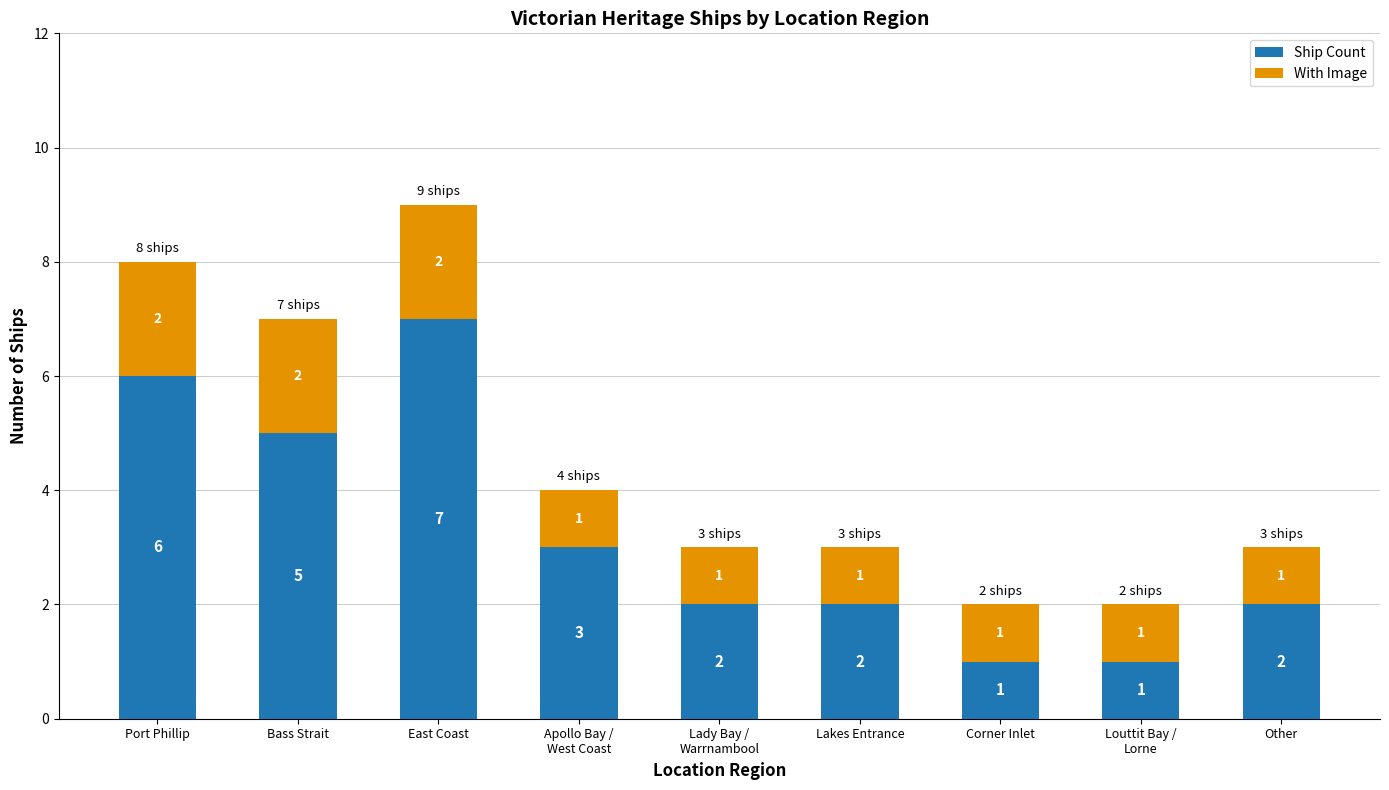

Is it true that Ship Count equals 12 at East Coast?

False